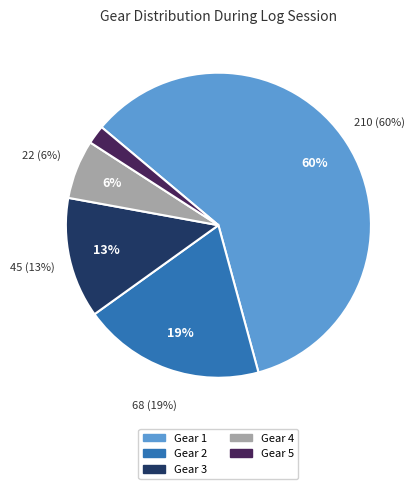

Between Gear 3 and Gear 2, which is larger?

Gear 2